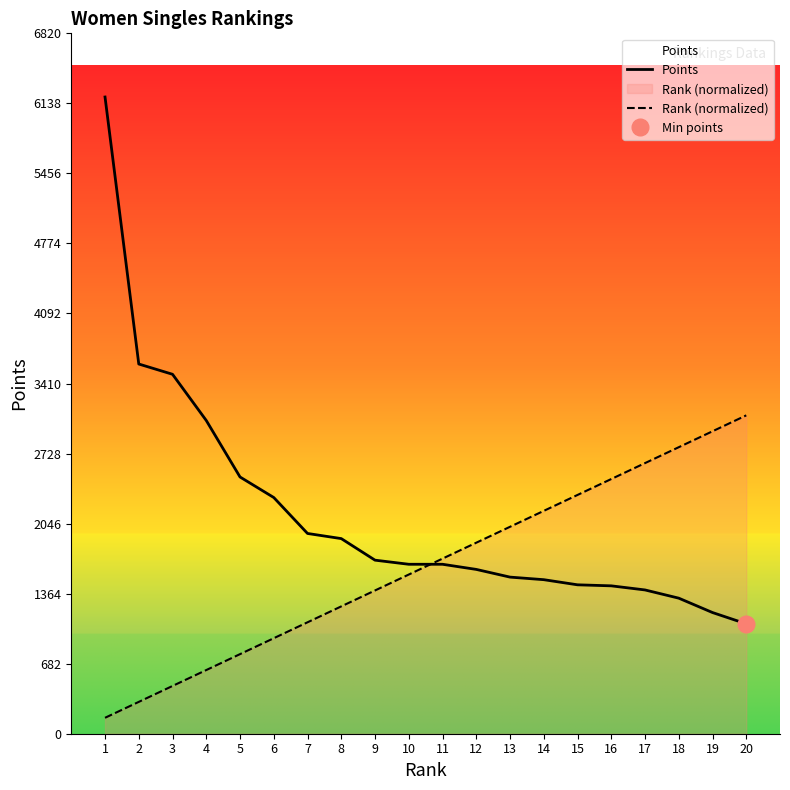

What is the difference between the highest and lowest values at 2?

3290.0